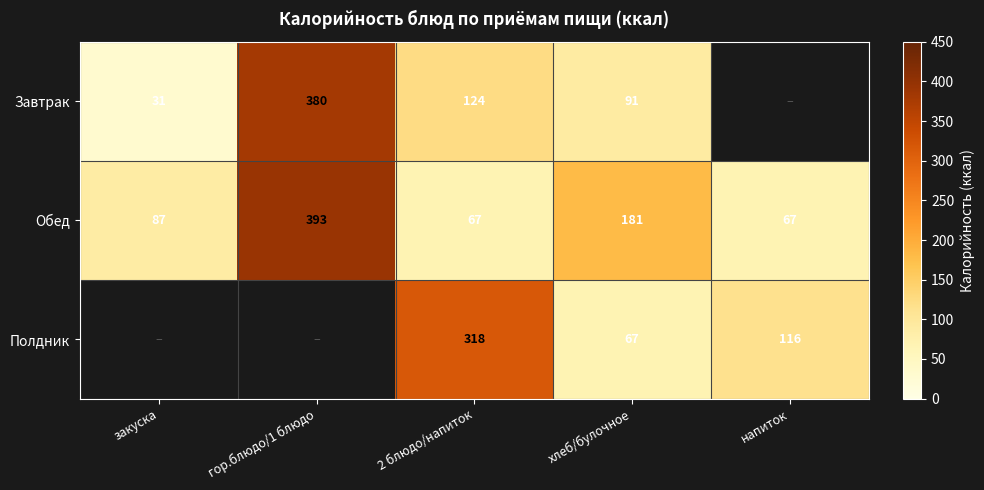

What is the greatest value displayed?

393